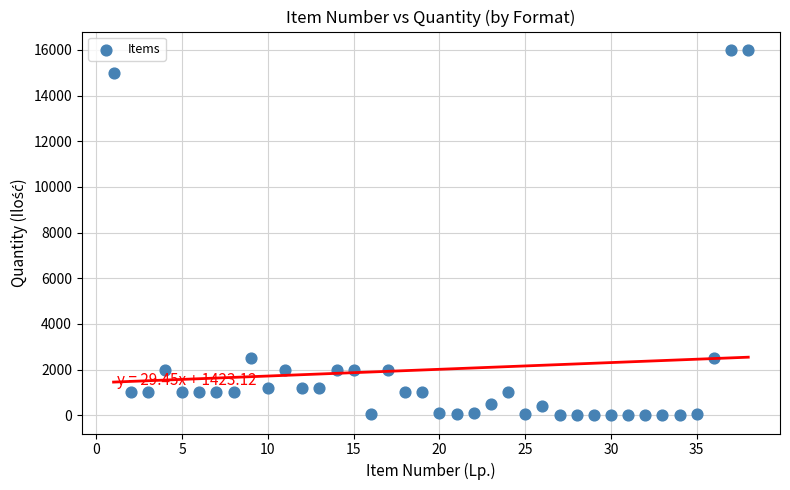

What is the range of X values (max minus min)?

37